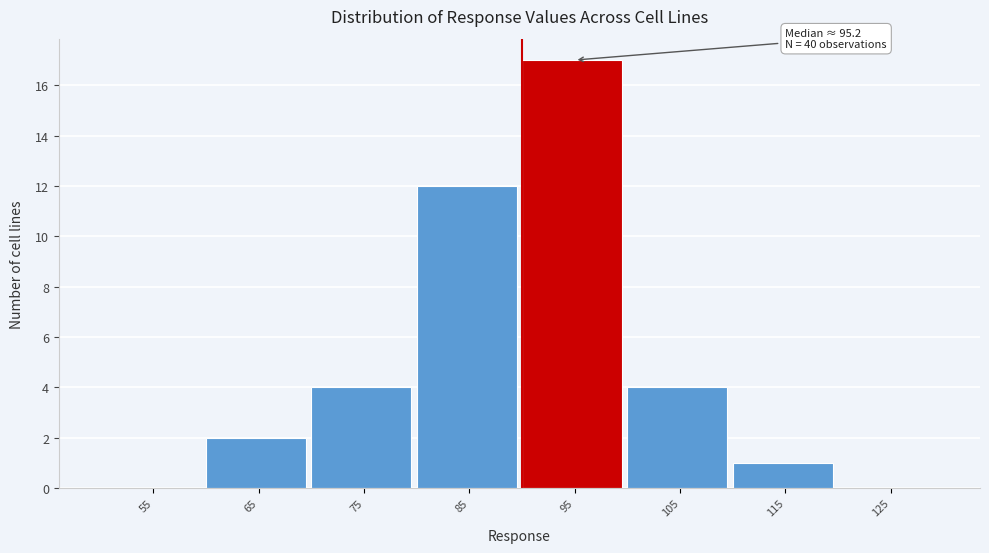

Reading left to right, extract all data points from this chart.

55=0	65=2	75=4	85=12	95=17	105=4	115=1	125=0